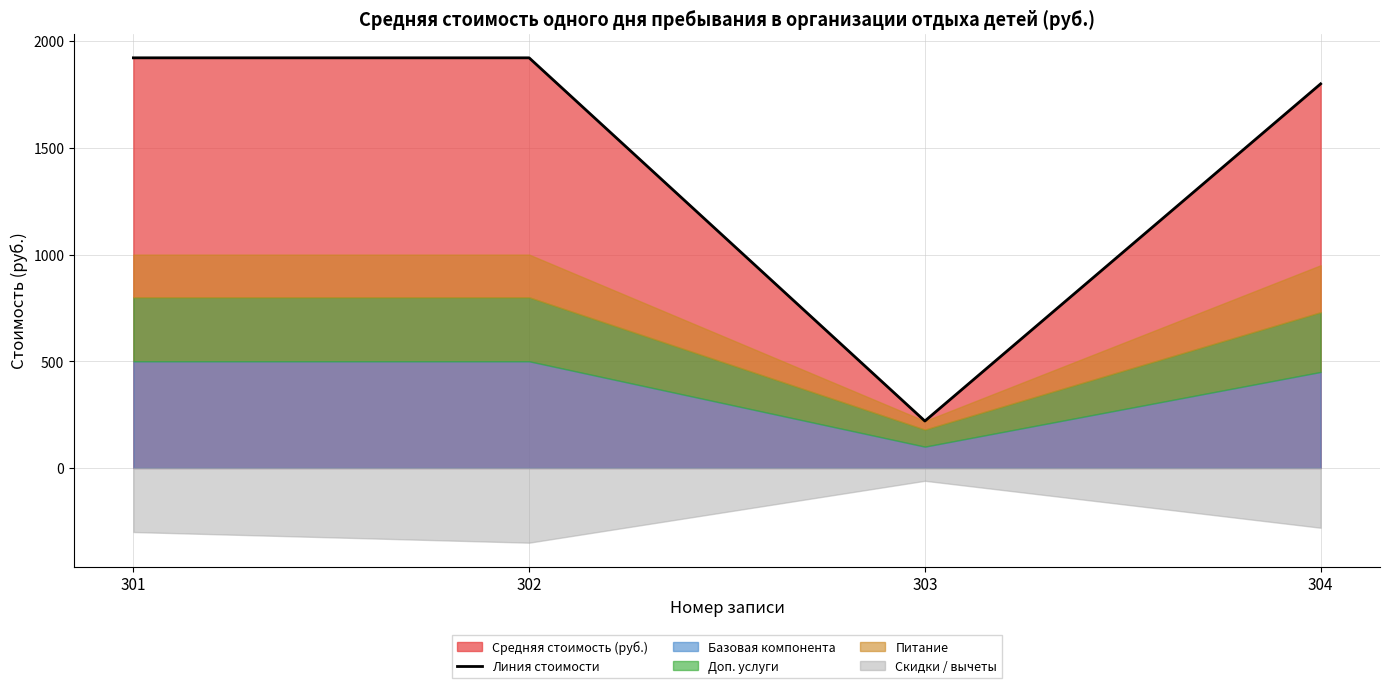

The chart shows a value of 1922 at 302. True or false?

True